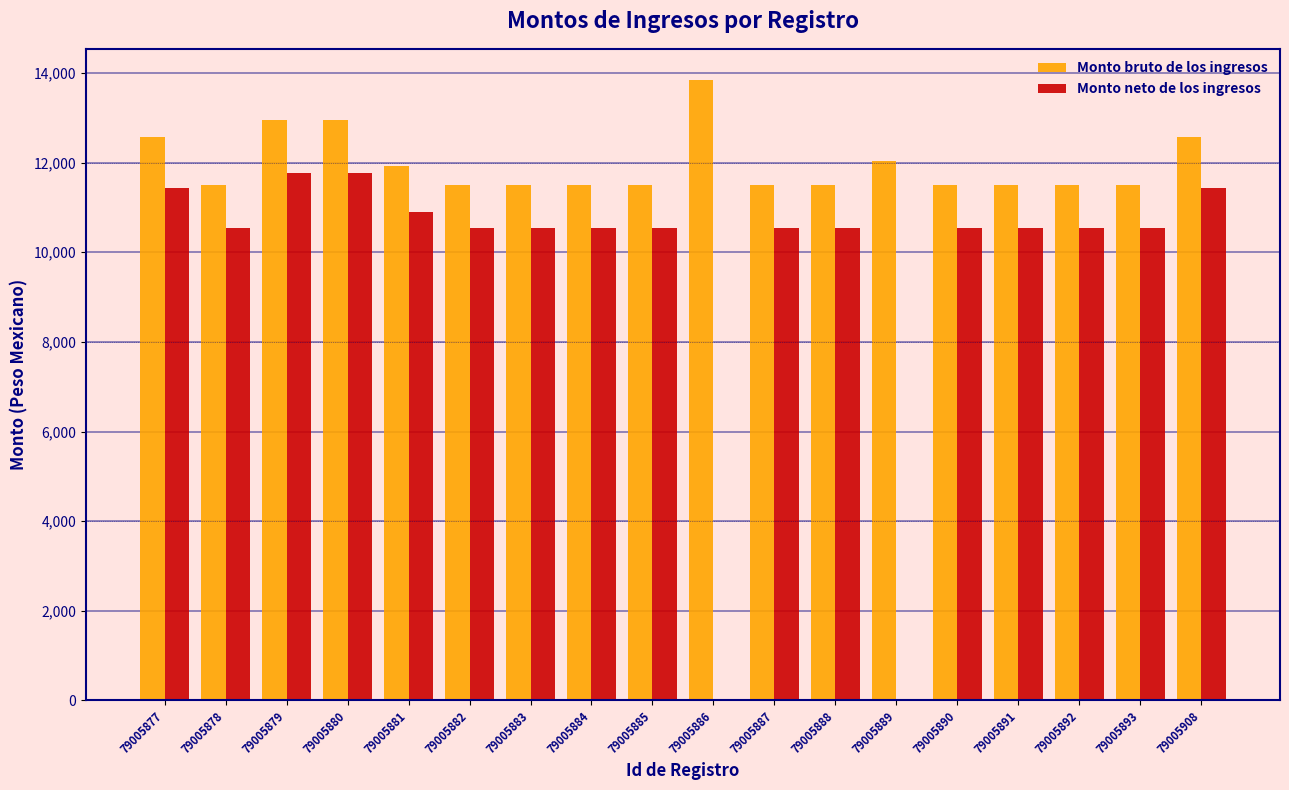

At which category does the chart reach its peak across all series?

79005886